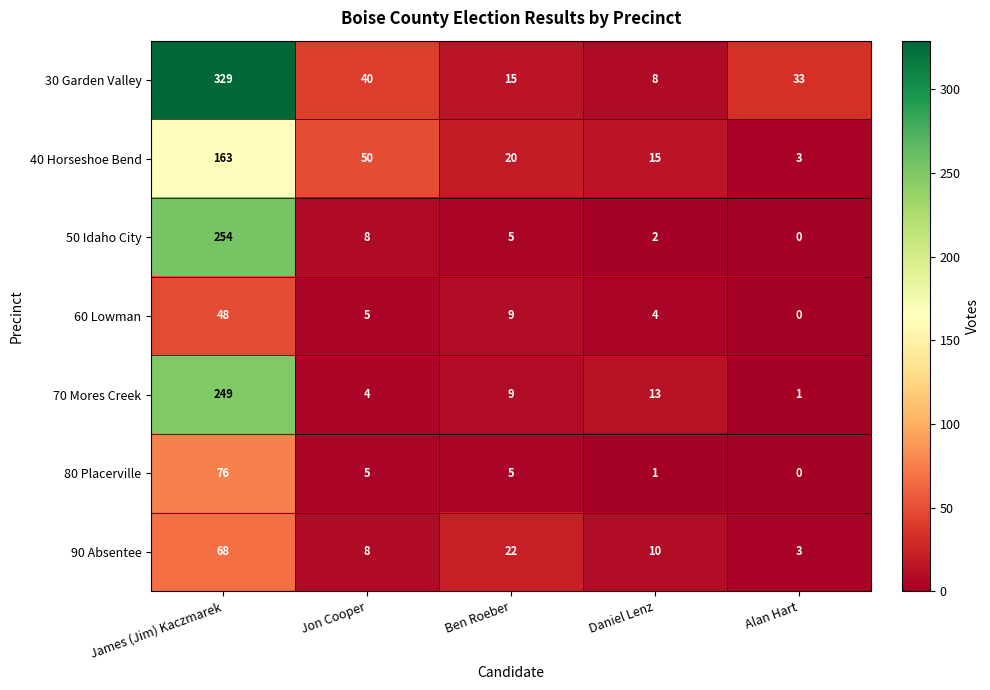

What is the total value across all series at Daniel Lenz?

53